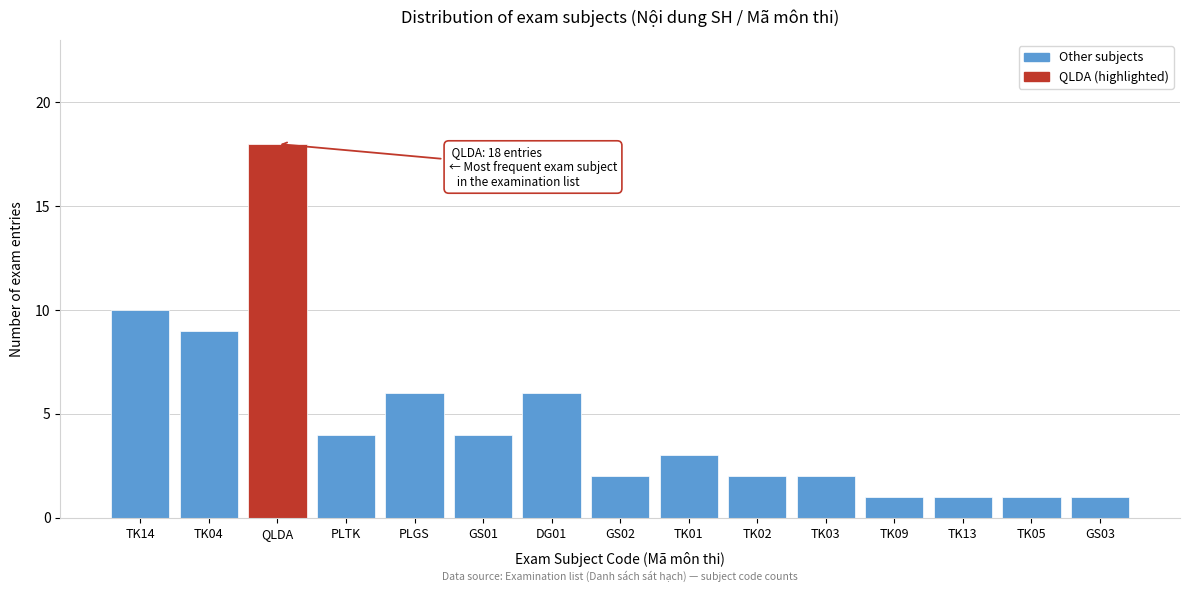

Reading left to right, what are all the values shown in this chart?

TK14=10	TK04=9	QLDA=18	PLTK=4	PLGS=6	GS01=4	DG01=6	GS02=2	TK01=3	TK02=2	TK03=2	TK09=1	TK13=1	TK05=1	GS03=1